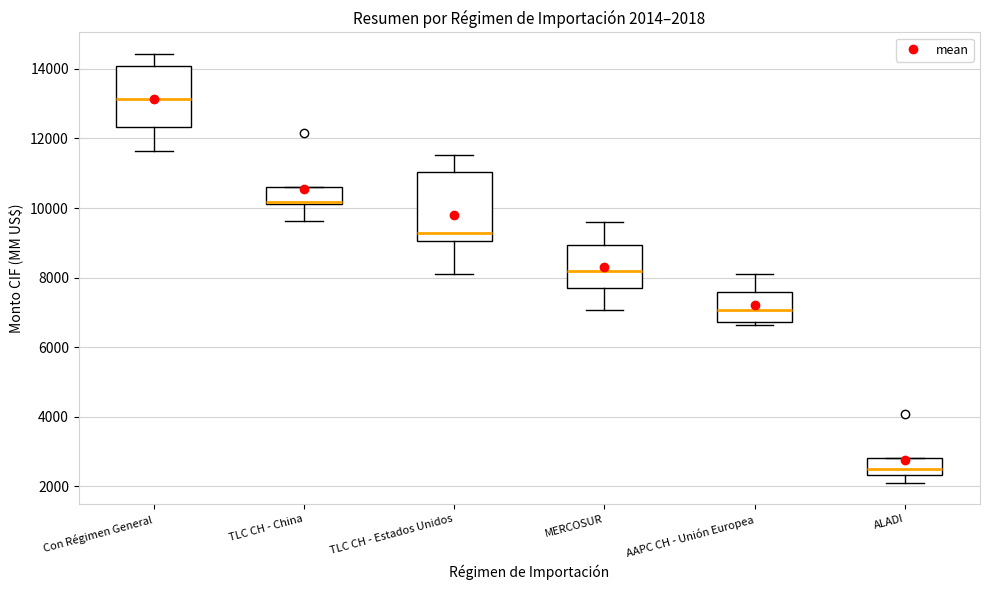

Which box's median line is the highest?

Con Régimen General